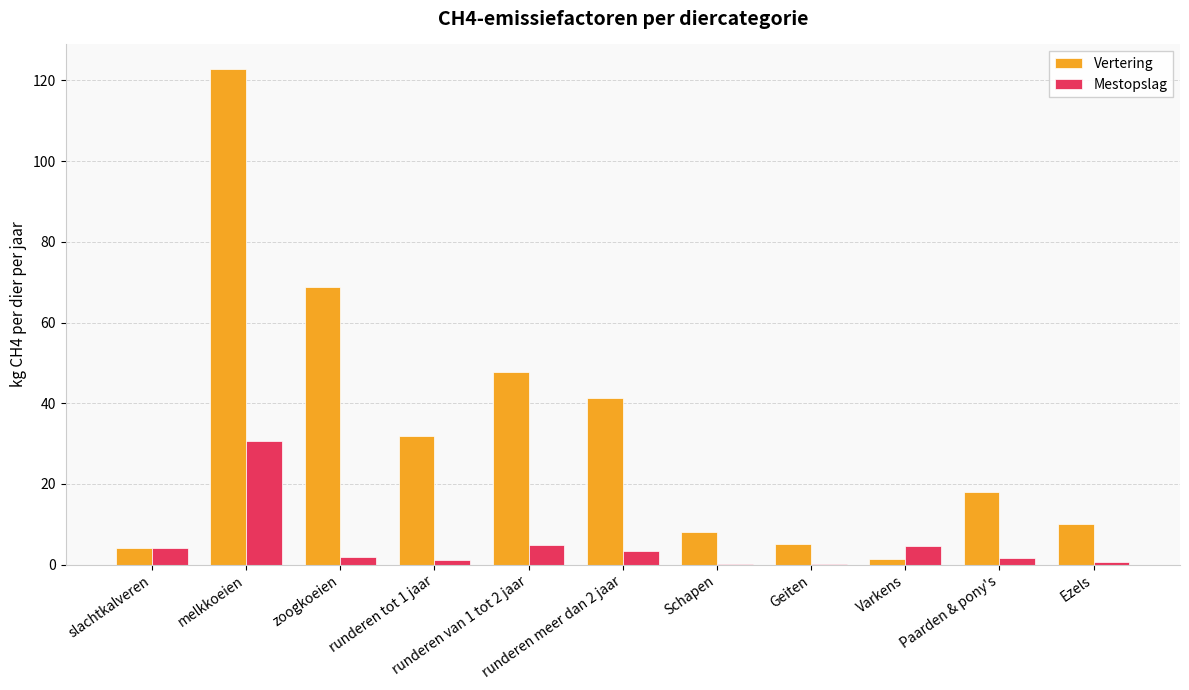

What is the total value across all series at Paarden & pony's?

19.6